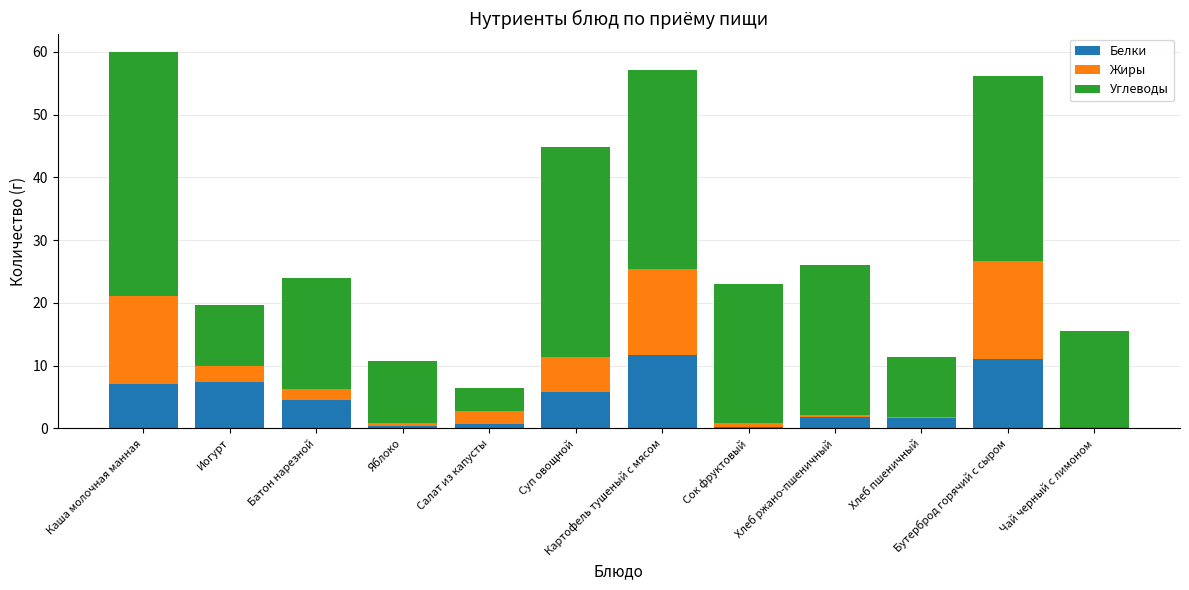

What is the total value across all series at Картофель тушеный с мясом?

57.1